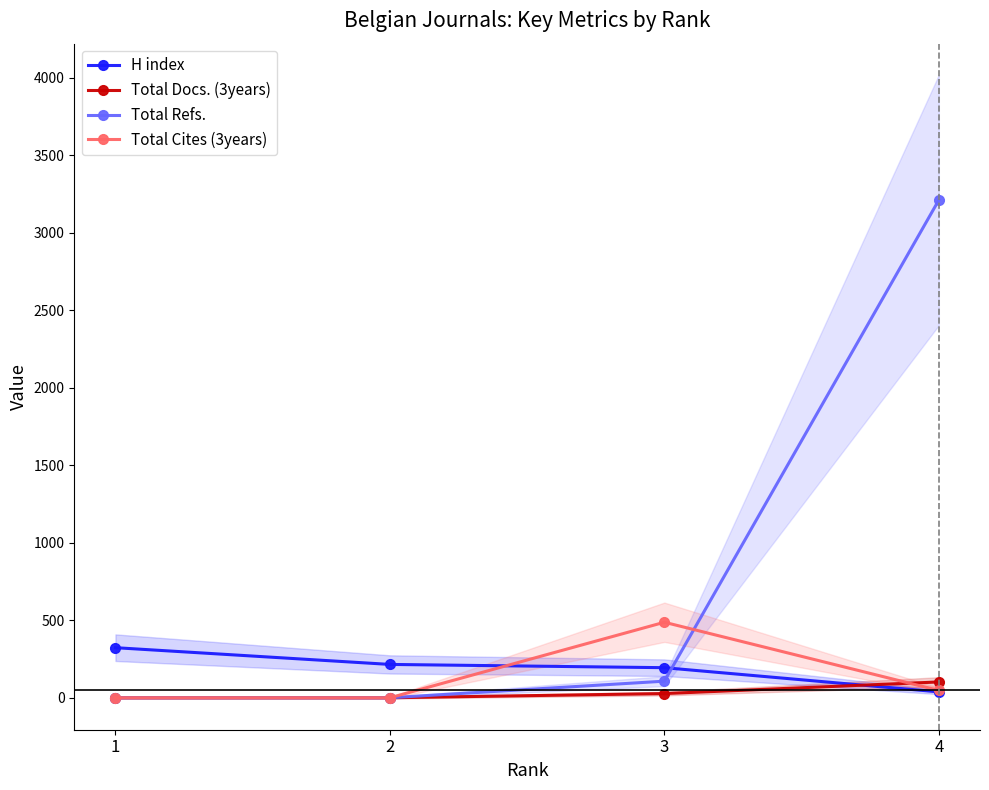

Between which two adjacent categories do Total Cites (3years) and Total Refs. first intersect?

3 and 4